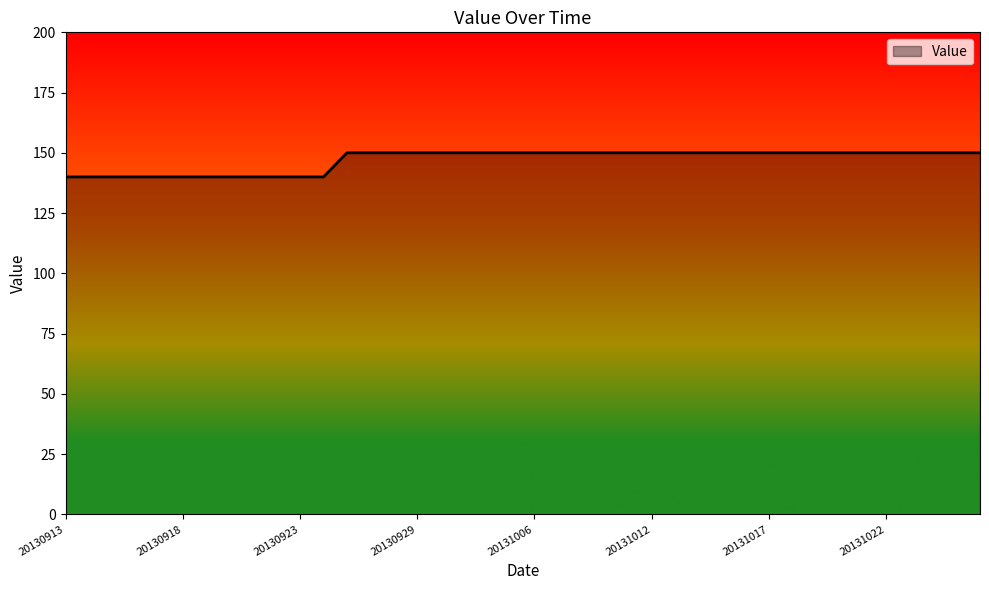

How many lines are shown in the chart?

1